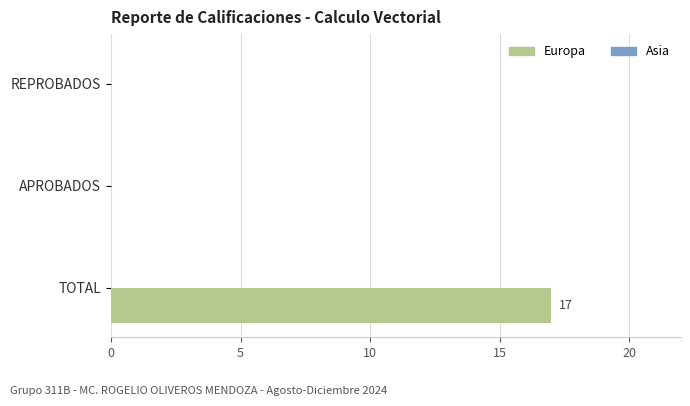

Is it true that the value at TOTAL is 26?

False